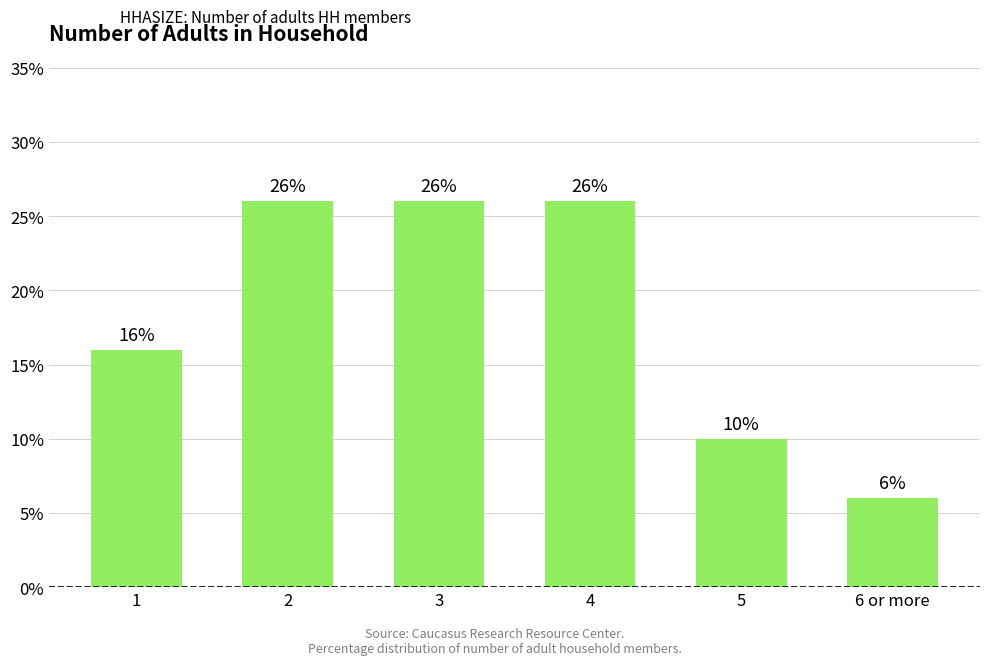

What is the value of the 3rd bar from the left?

26